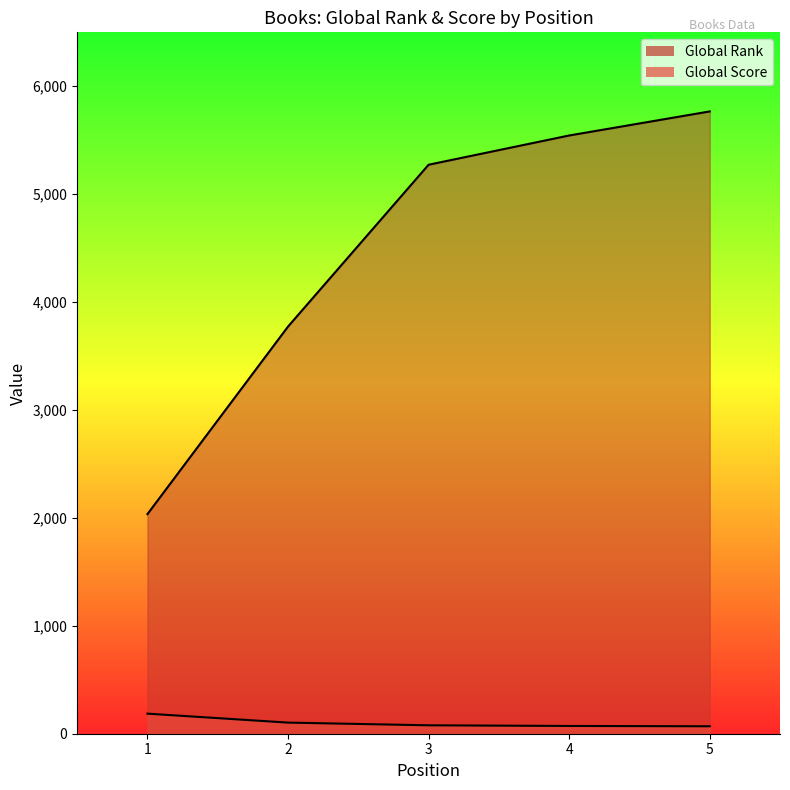

Is the value of Global Rank at 2 greater than the value of Global Score at 4?

Yes